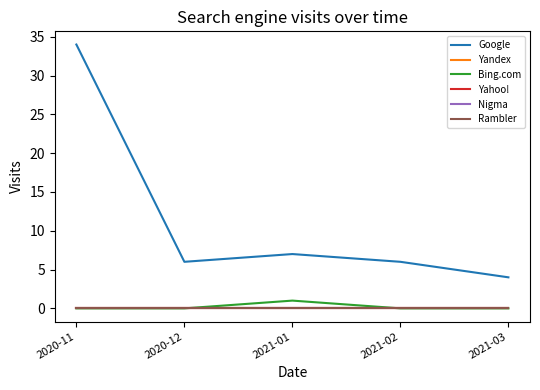

Rank the series at 2021-01 from highest to lowest value.

Google, Bing.com, Yandex, Yahoo!, Nigma, Rambler